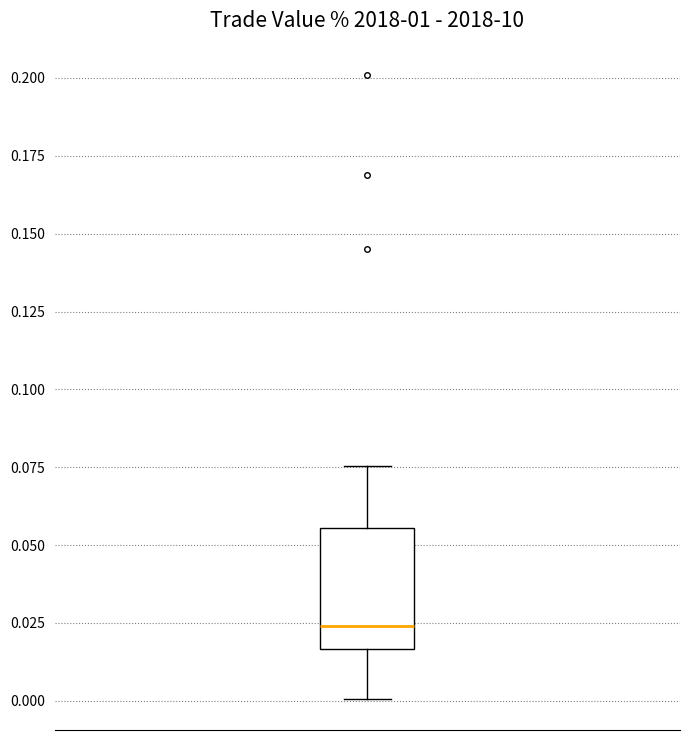

Transcribe this box plot: give where the median line is, the range the box spans, and where the two whiskers end, as read against the y-axis. The values are not printed on the chart, so give them approximately, as read against the axis.

median 0.025, box 0.015 to 0.055, whiskers 0.000 to 0.075